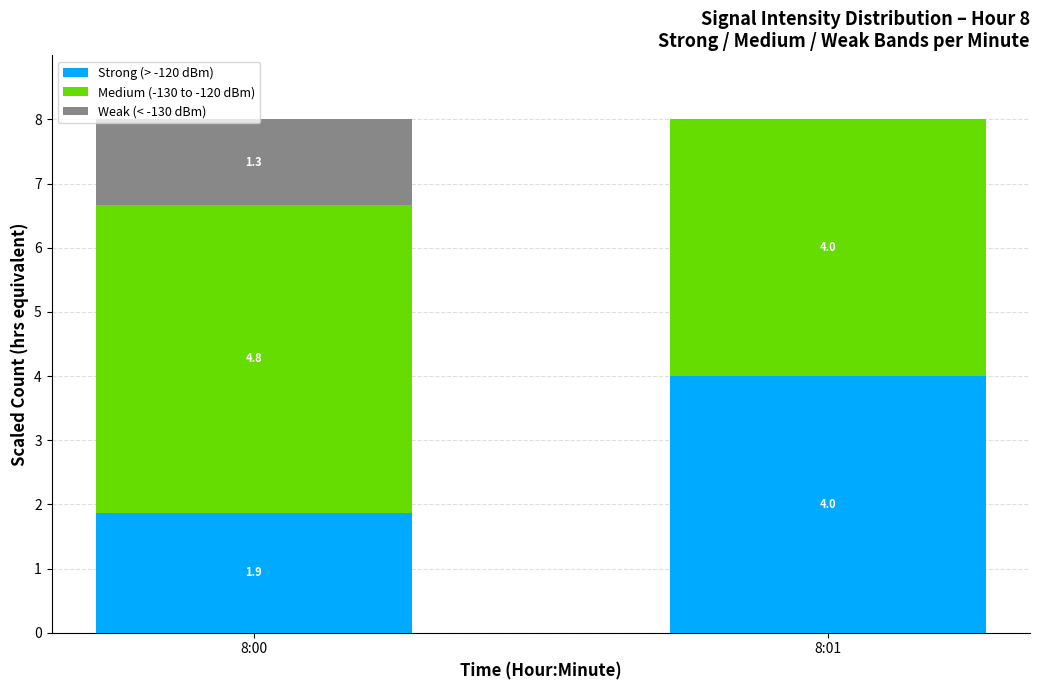

True or false: Strong (> -120 dBm) has a value of 1.9 at 8:00.

True